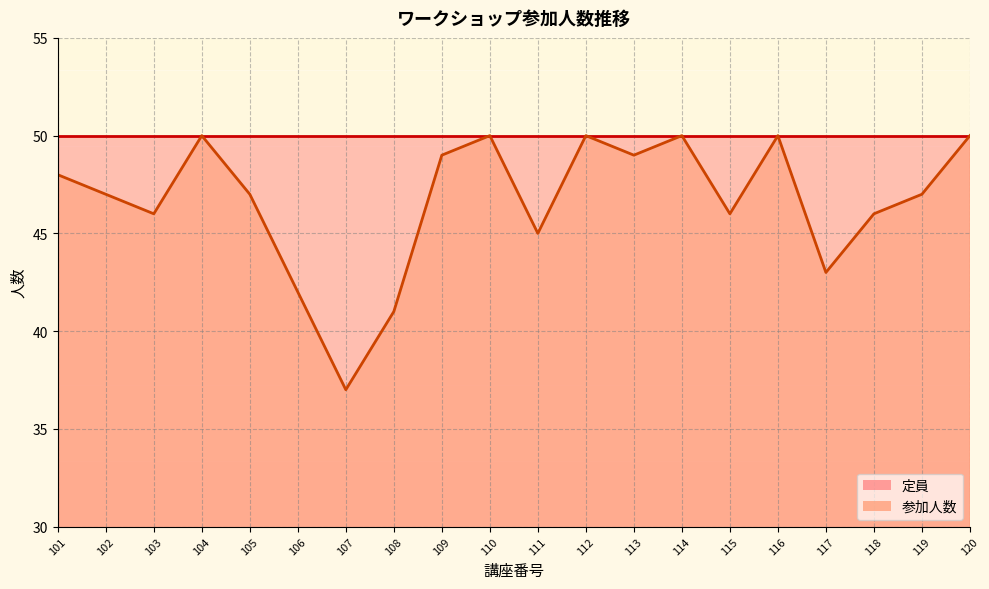

How many values exceed 47?

9